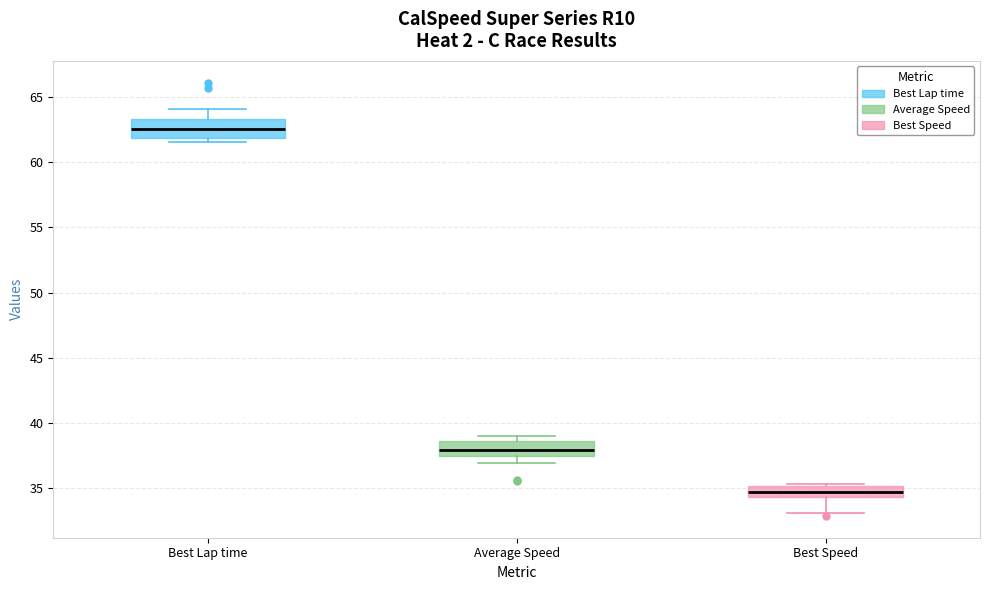

Where does the lower whisker of the box for Best Speed end on the y-axis? The values are not printed on the chart, so give them approximately, as read against the axis.

33.0